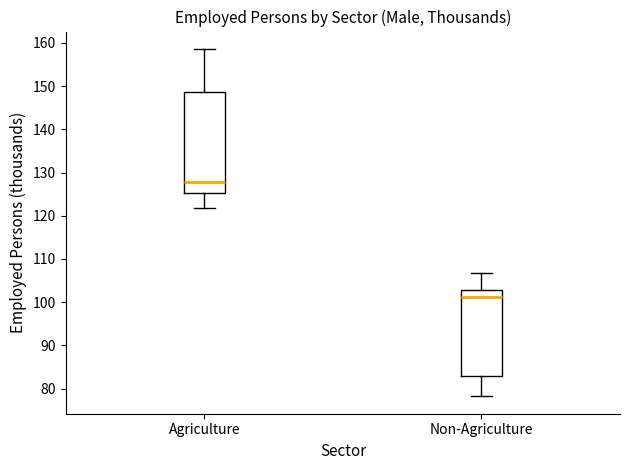

Reading left to right, transcribe this box plot: for each box, give where its median line is, the range the box spans, and where its two whiskers end, as read against the y-axis. The values are not printed on the chart, so give them approximately, as read against the axis.

Agriculture: median 128, box 125 to 149, whiskers 122 to 159
Non-Agriculture: median 101, box 83 to 103, whiskers 78 to 107